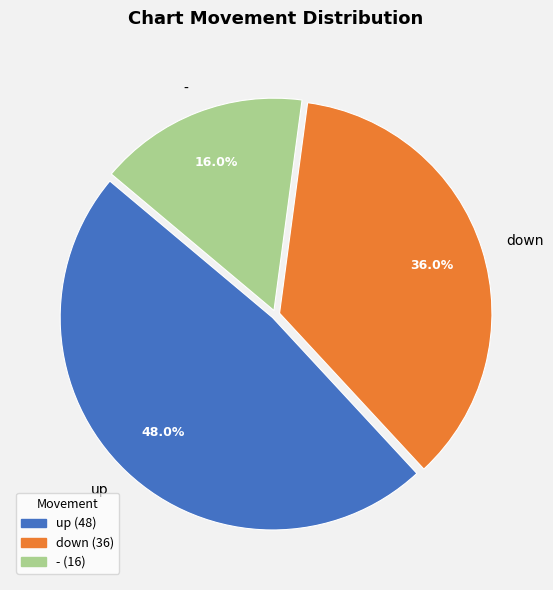

To the nearest percent, what is the average slice percentage?

33%